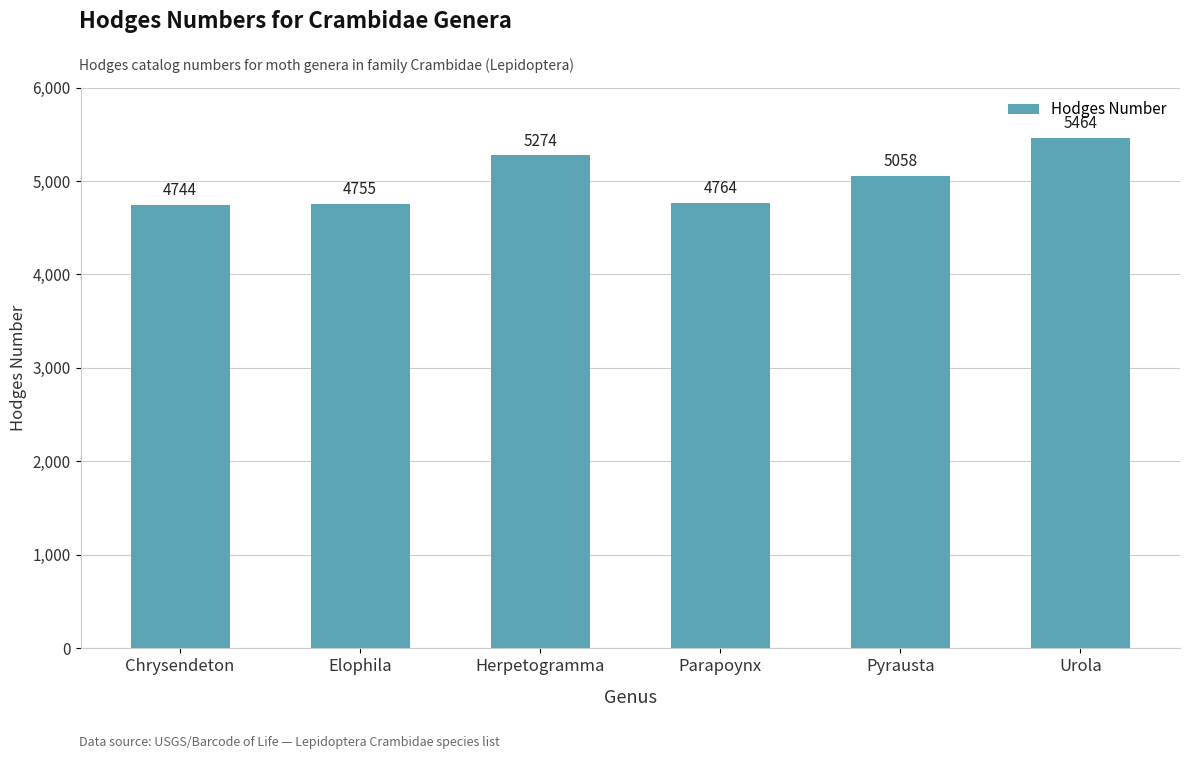

What is the difference between the values at Herpetogramma and Urola?

190